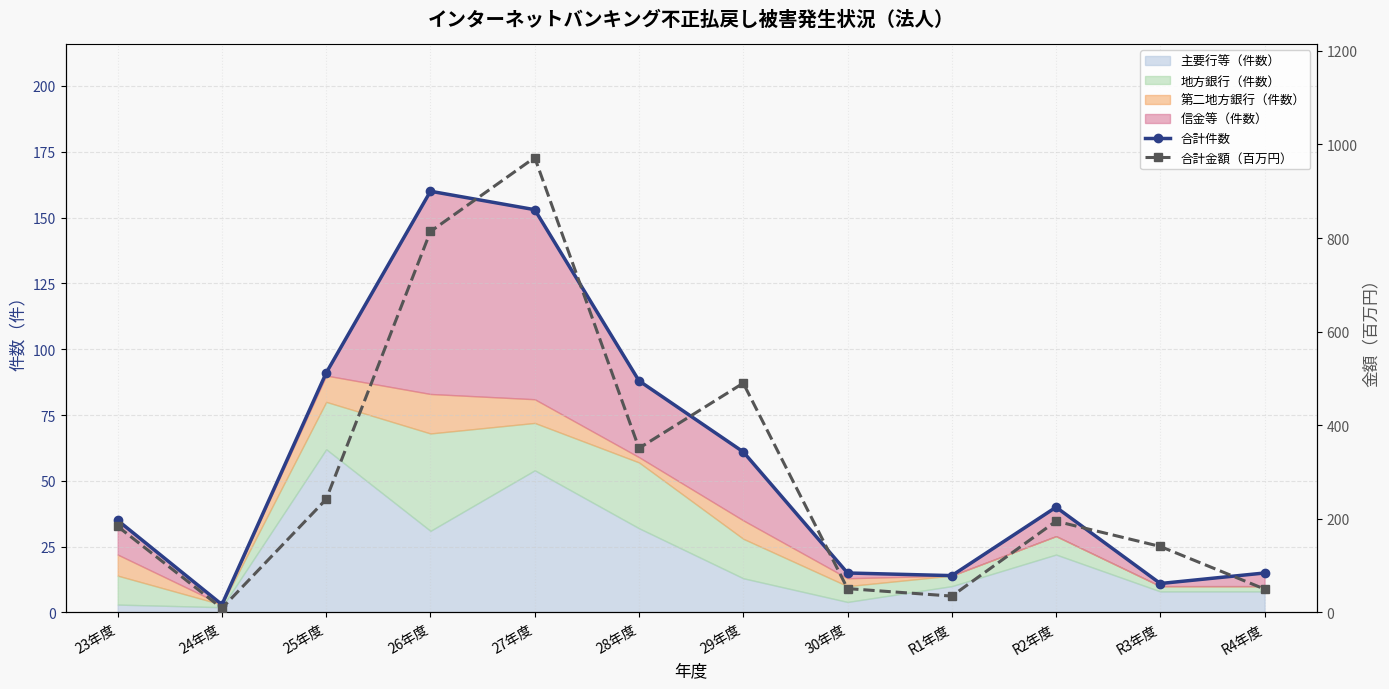

Is it true that 合計金額（百万円） equals 4 at 24年度?

False